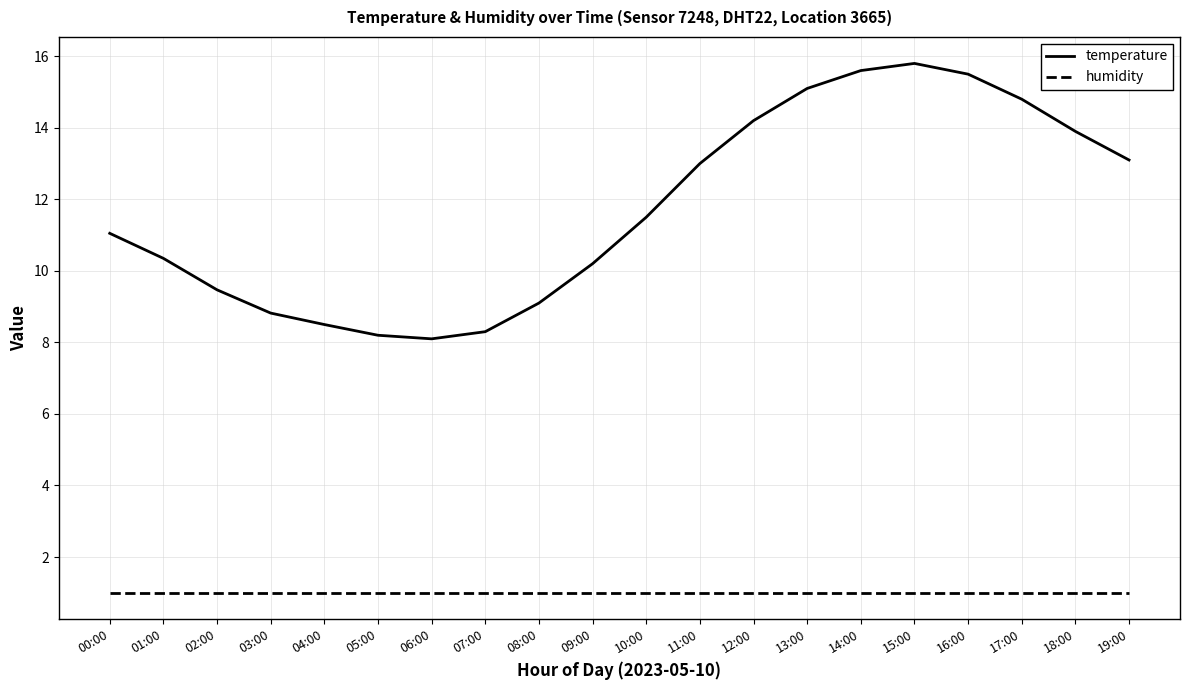

The temperature series shows 15.5 at 16:00. True or false?

True